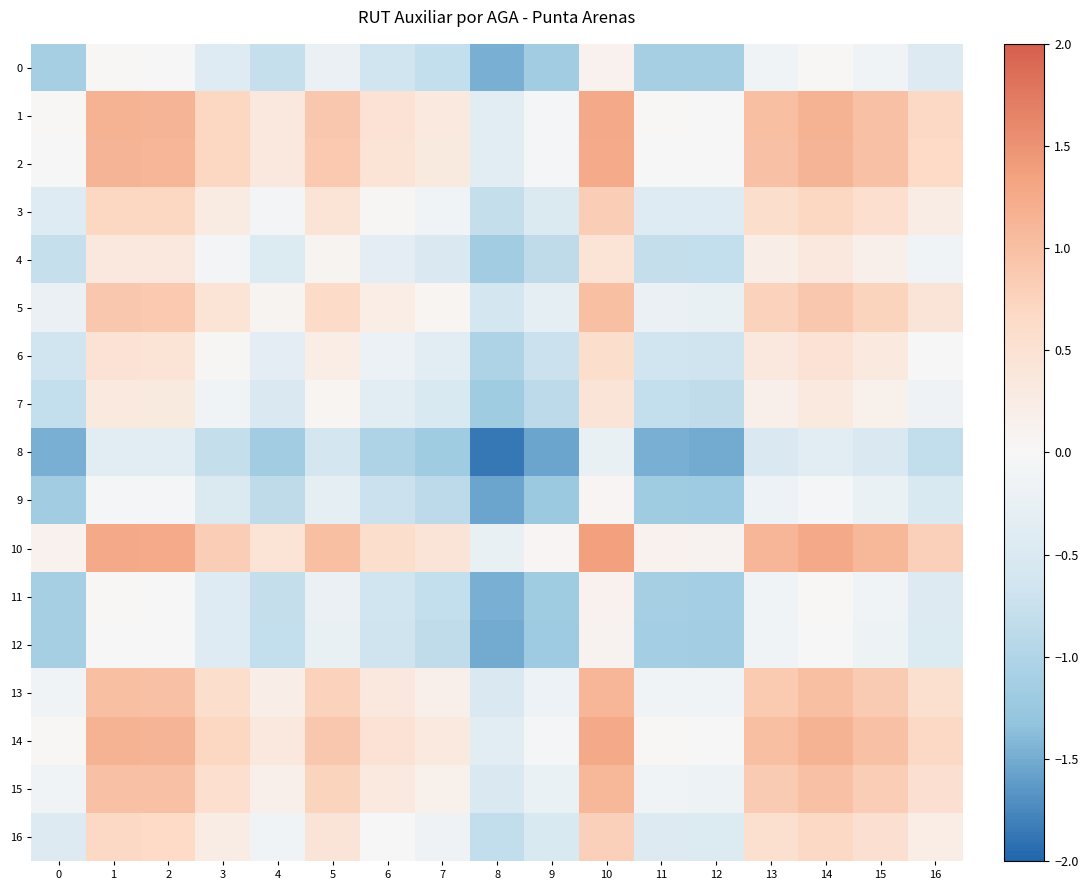

Which series has the largest total across all categories?

10